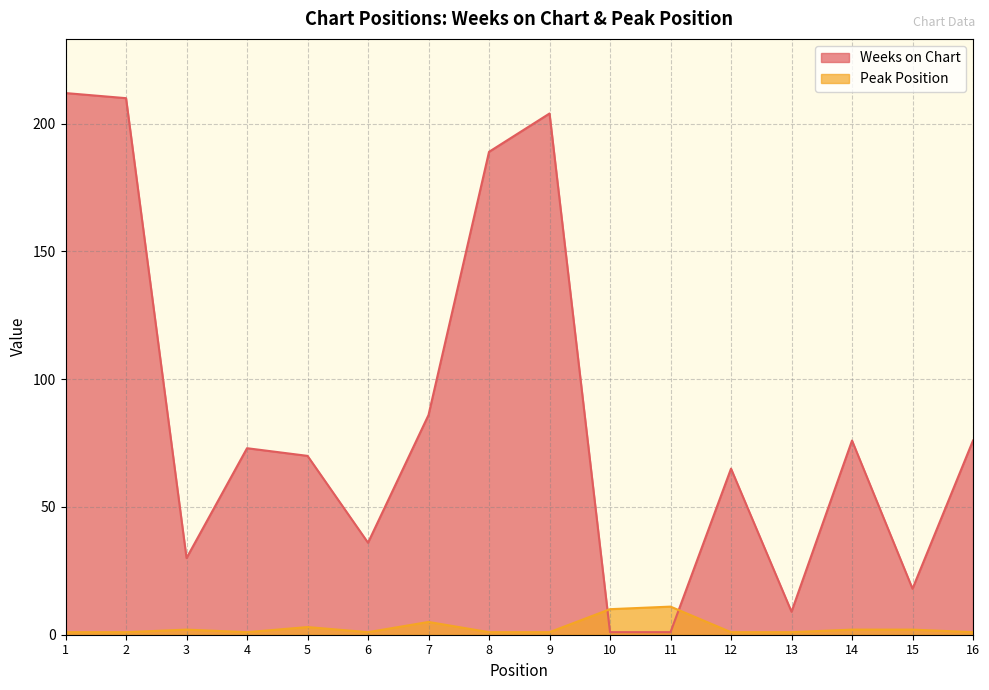

At which category does Peak Position reach its first local valley?

4